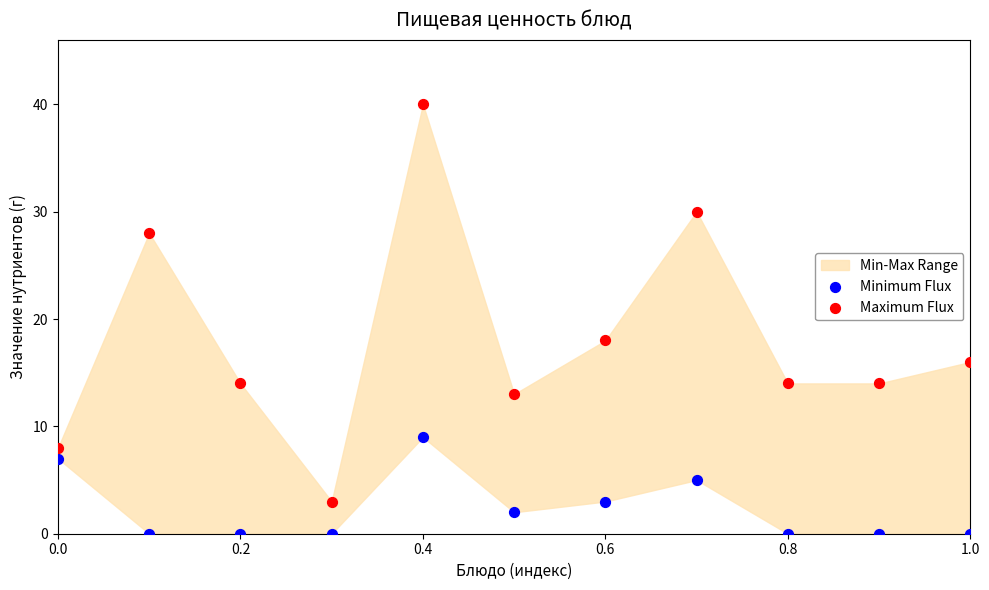

In the Maximum Flux series, what Y value is closest to 21?

18